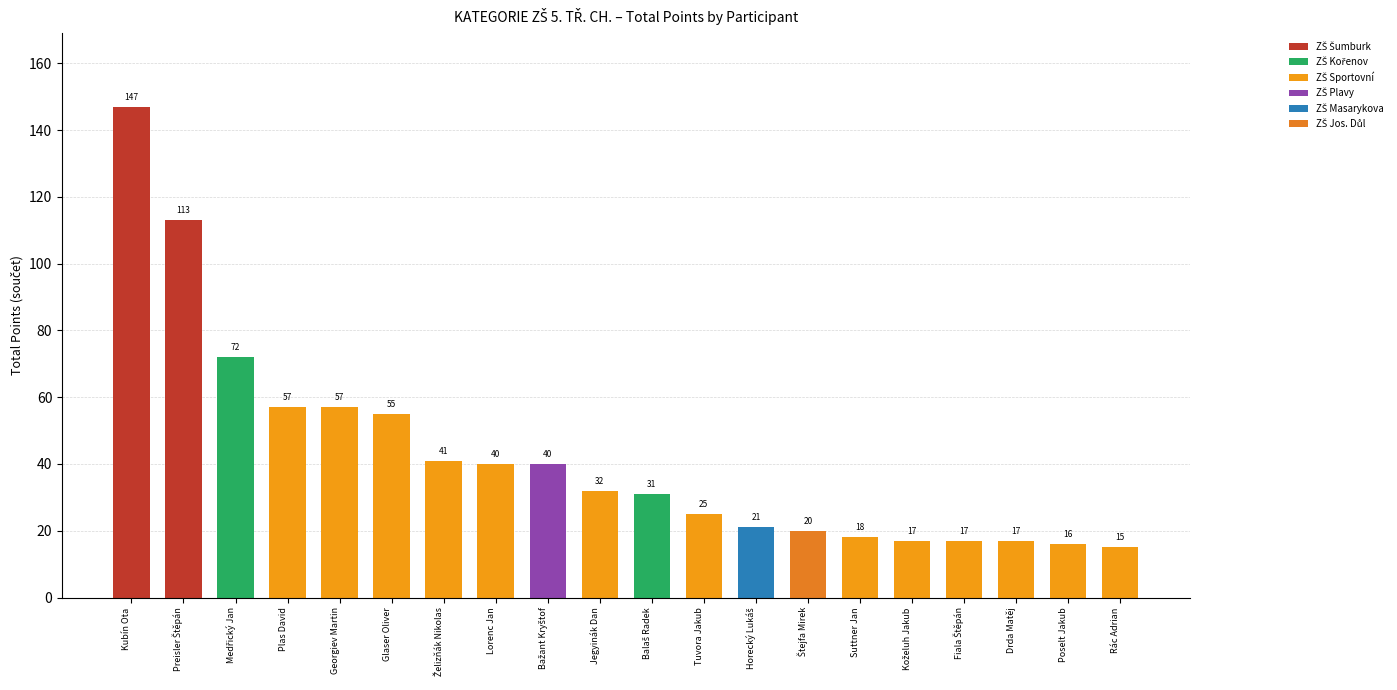

How many bars are there in total?

20